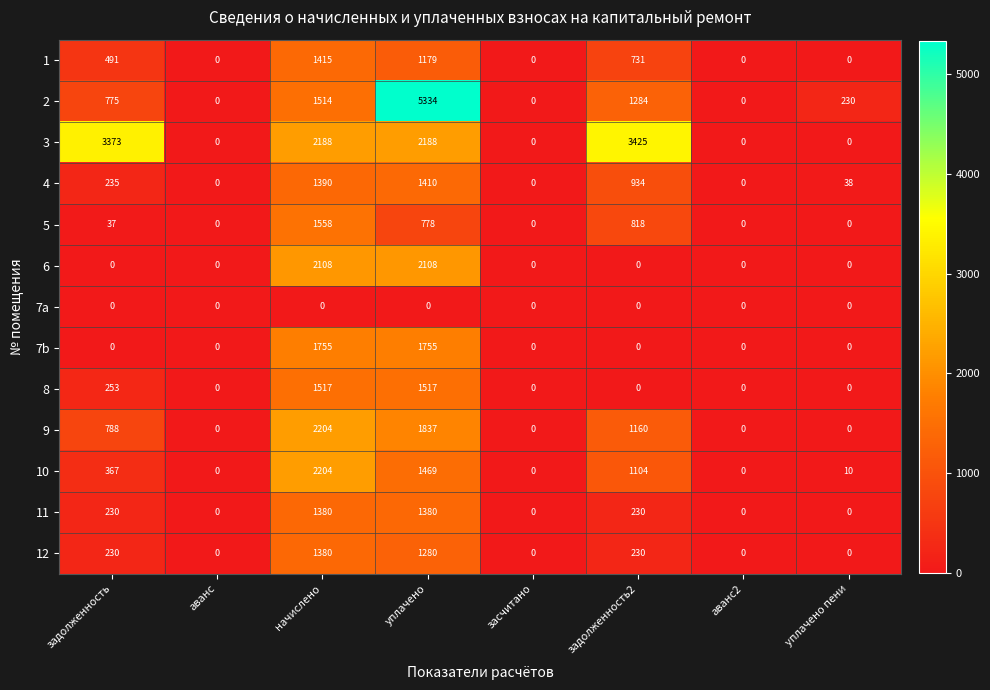

Which series has the largest range (max minus min)?

2